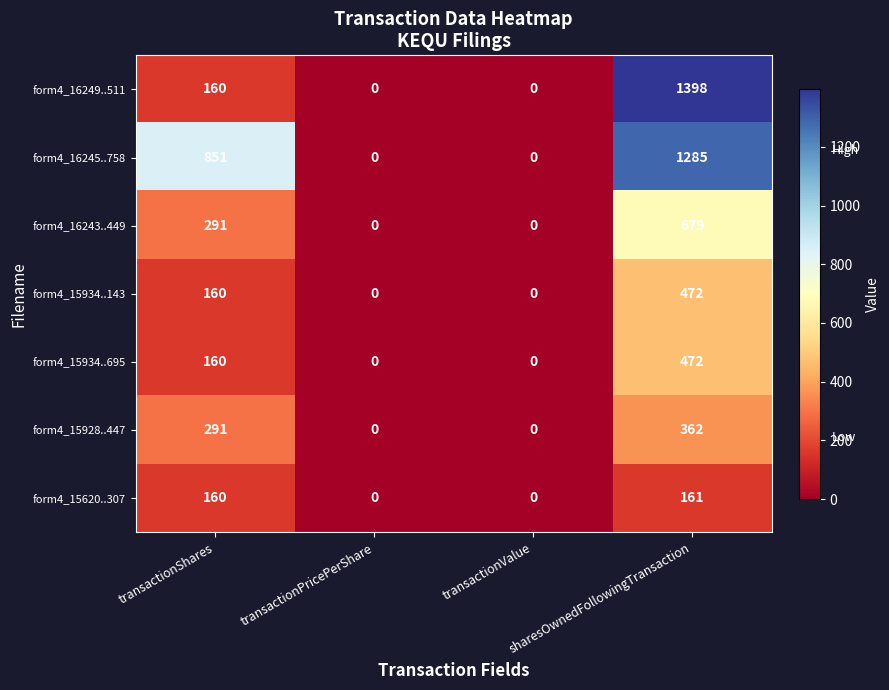

What is the greatest value displayed?

1398